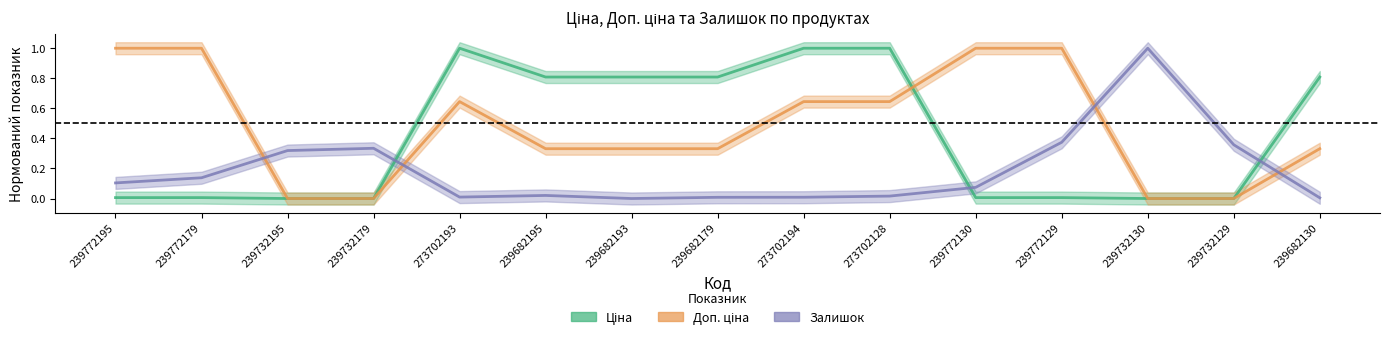

Between 273702193 and 239772129, which series saw the biggest shift?

Ціна